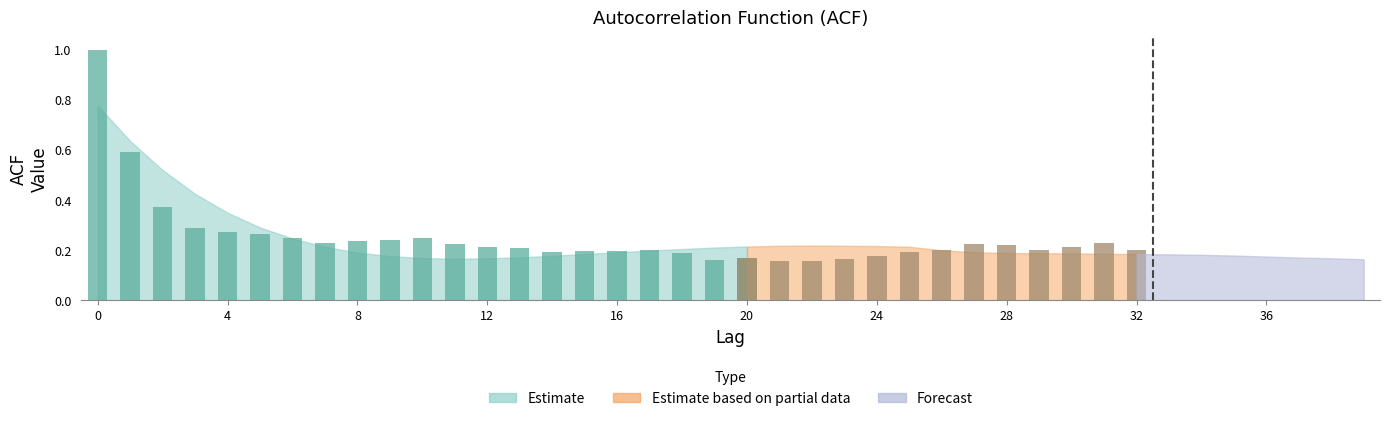

What is the value of the 20th bar from the left?

0.2